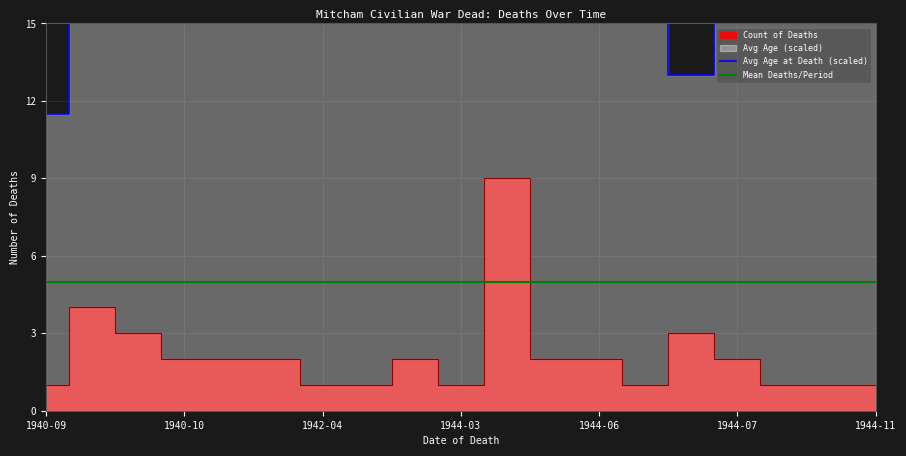

How many lines are shown in the chart?

2